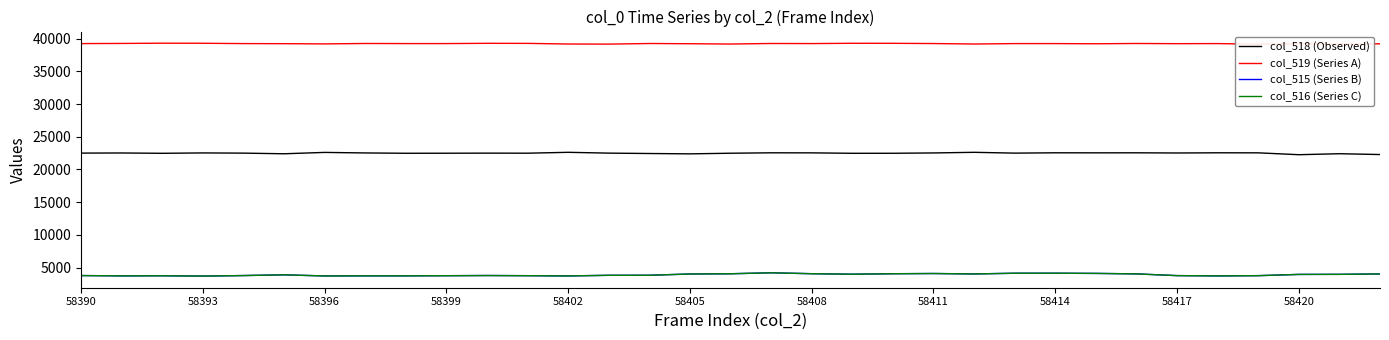

What is the total value across all series at 19?

69748